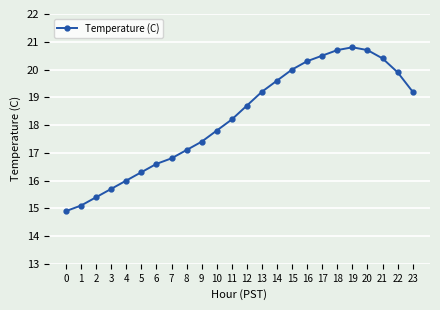

What is the sum of the values at 10 and 7?

34.6